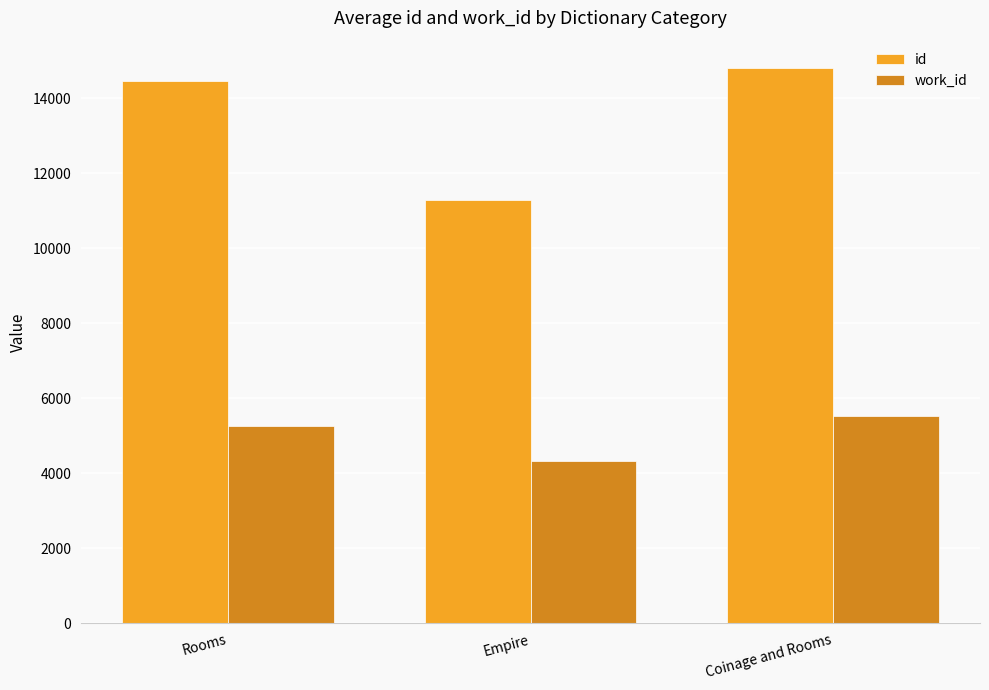

What position from the left is Coinage and Rooms?

3